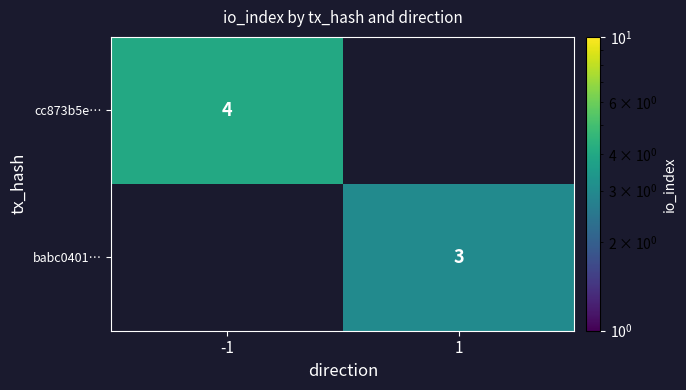

Is the value of babc0401… at 1 greater than the value of cc873b5e… at -1?

No